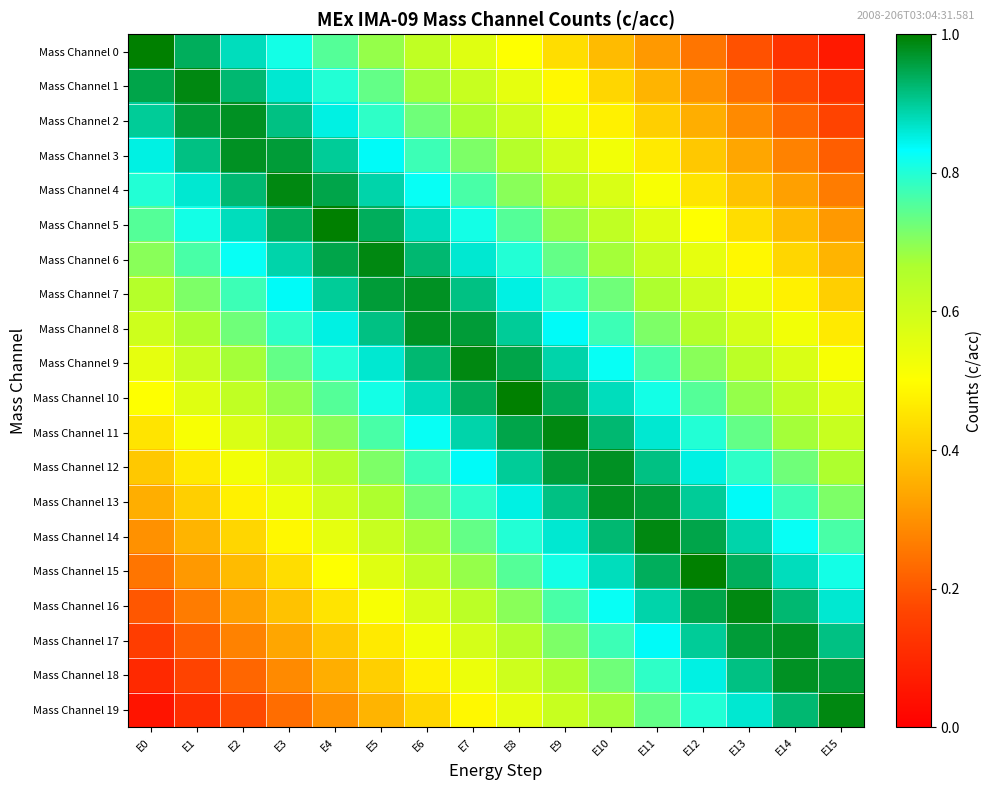

Between E4 and E15, which is larger?

E4